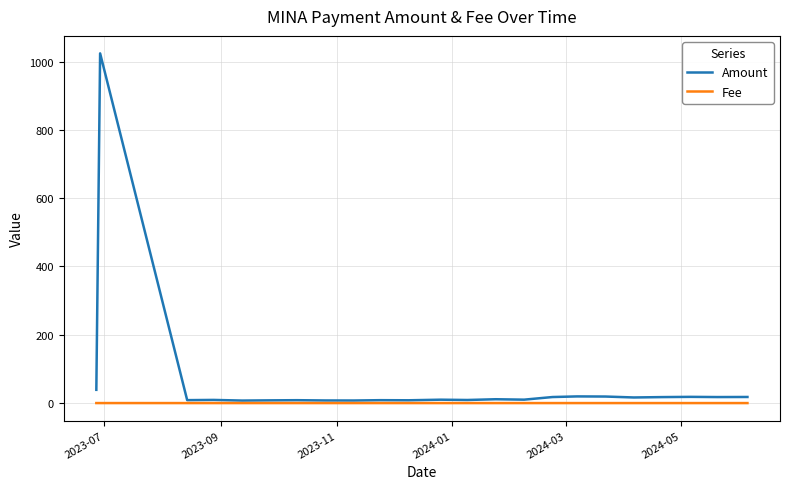

Which series has the largest total across all categories?

Amount